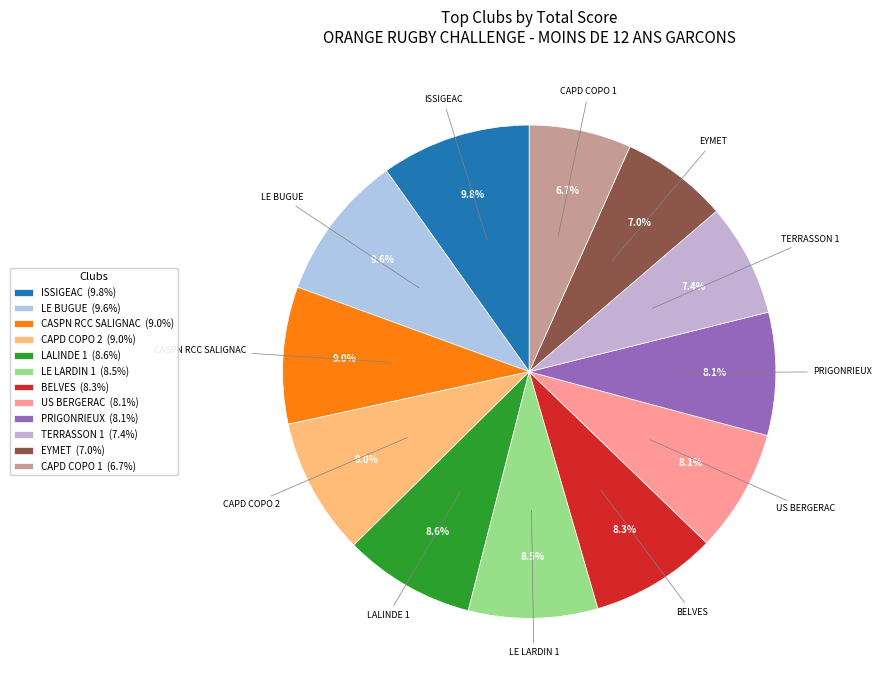

Do PRIGONRIEUX and BELVES together represent more than half of the pie?

No